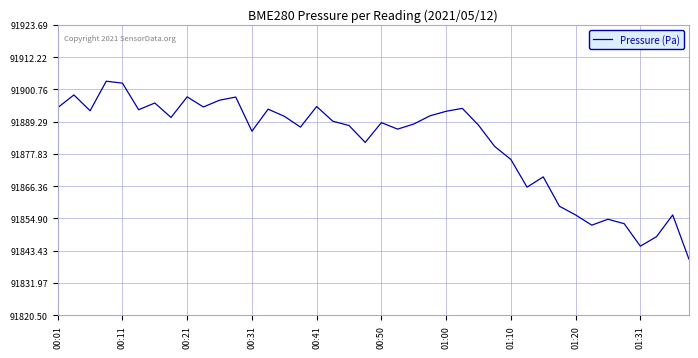

True or false: the data has more than 2 interior local peaks.

True